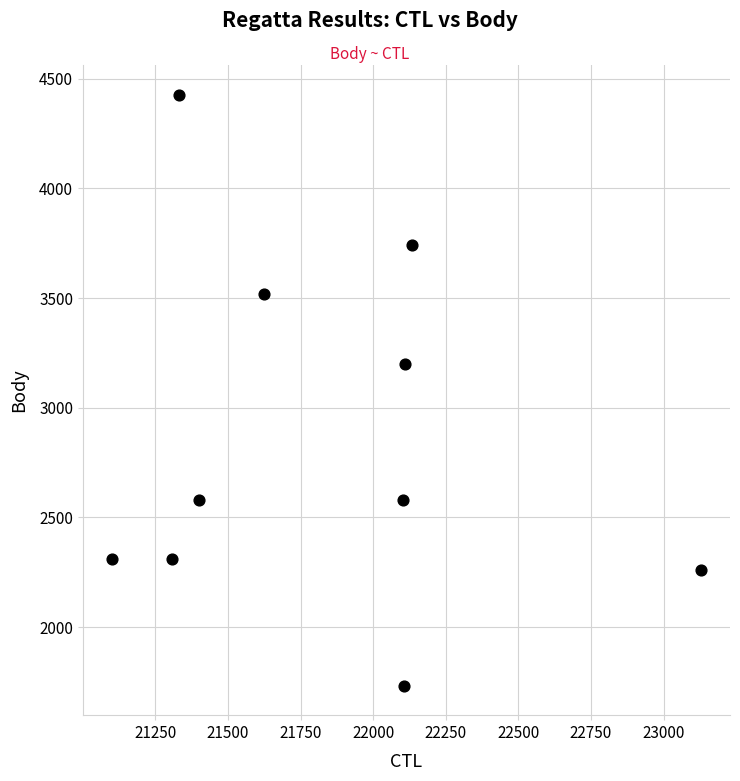

What is the average X value?

21835